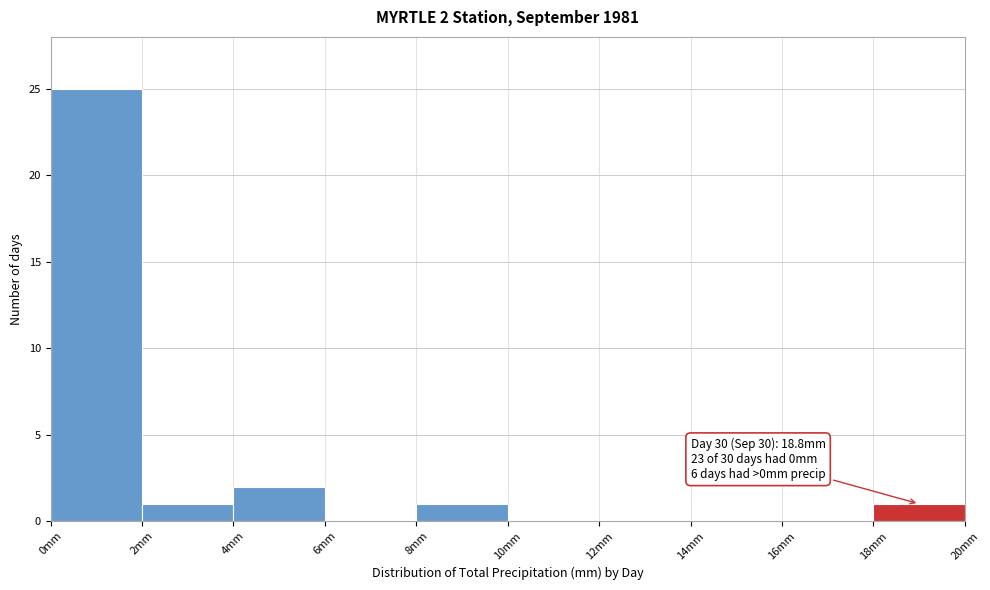

Over which range of the x-axis is the bar tallest?

0 to 2